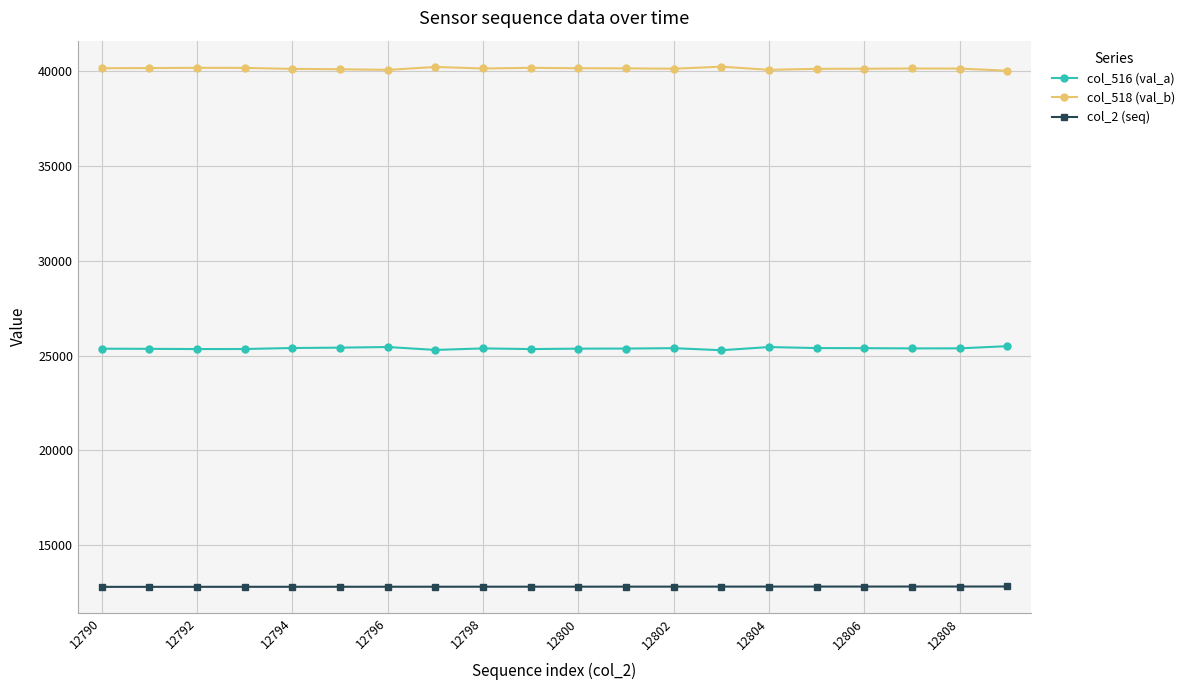

How many series are shown in this chart?

3